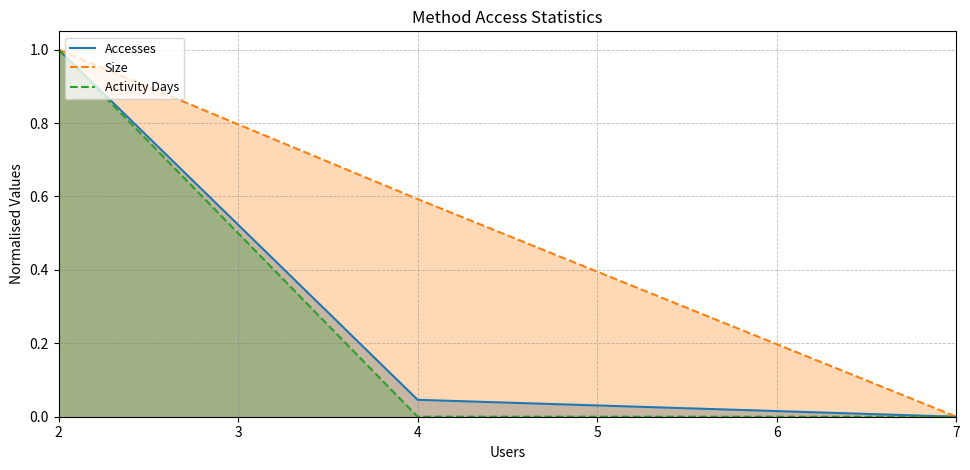

At how many categories does at least one series exceed 0?

2